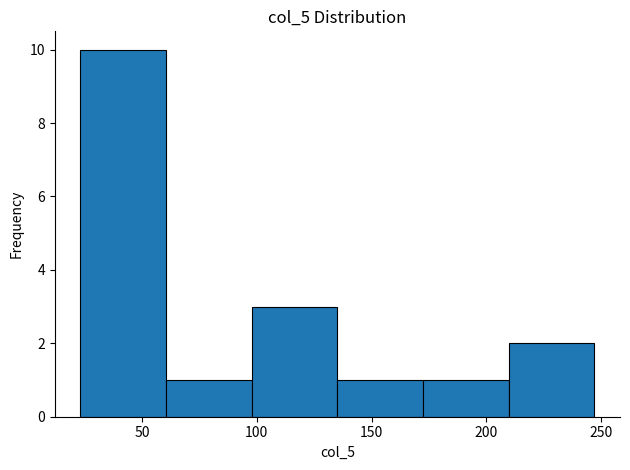

Over which range of the x-axis is the bar tallest?

25 to 60